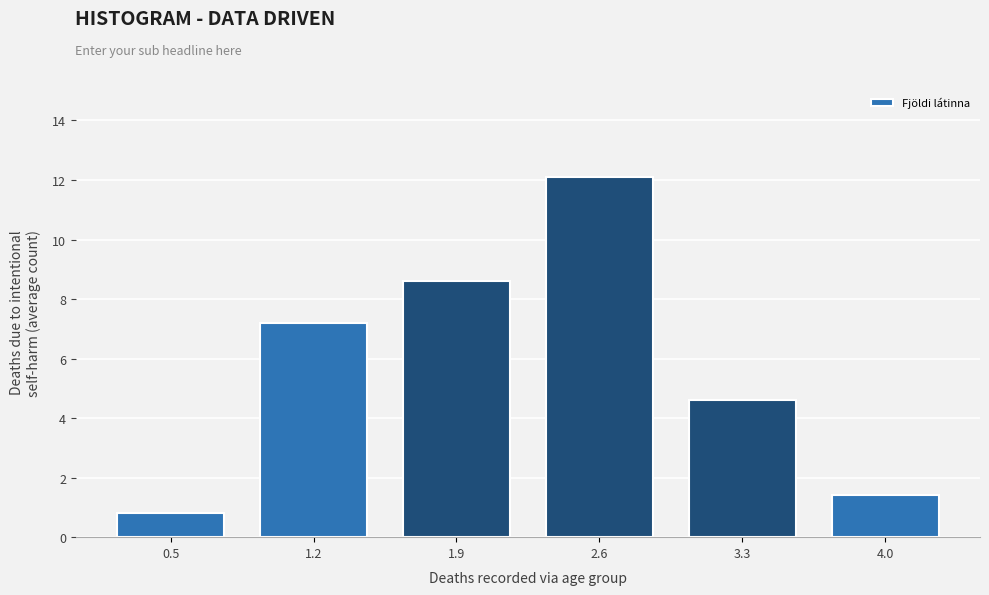

Reading left to right, extract all data points from this chart.

0.5=0.8	1.2=7.2	1.9=8.6	2.6=12.1	3.3=4.6	4.0=1.4